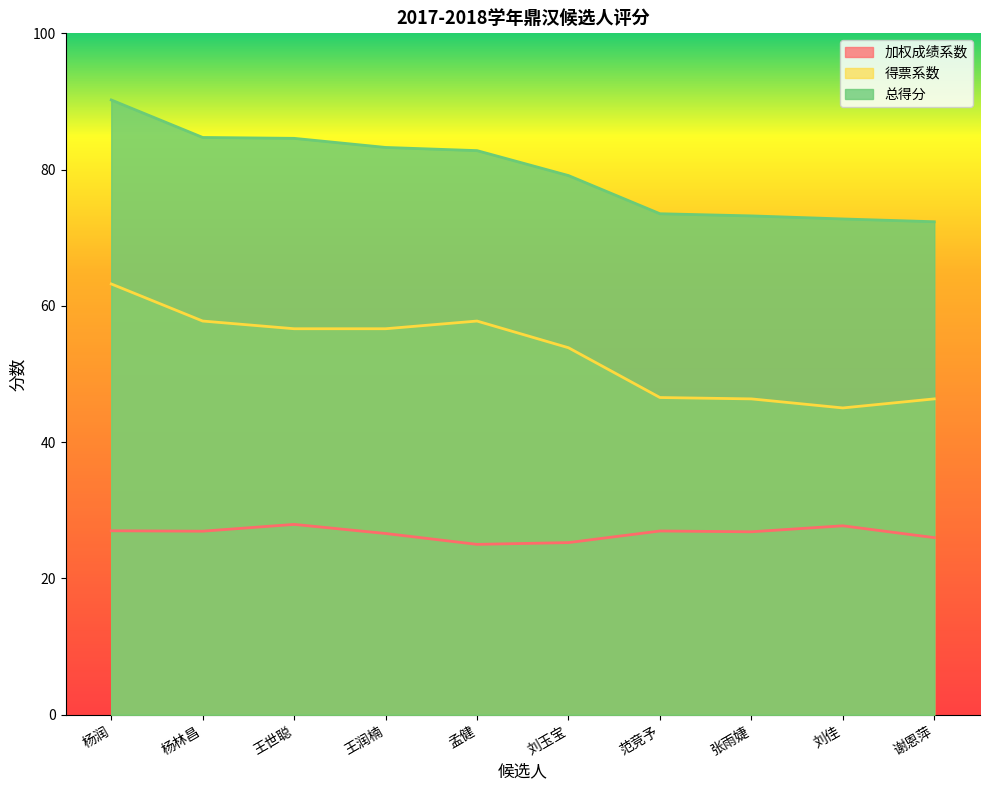

True or false: 得票系数 and 加权成绩系数 cross at least once.

False